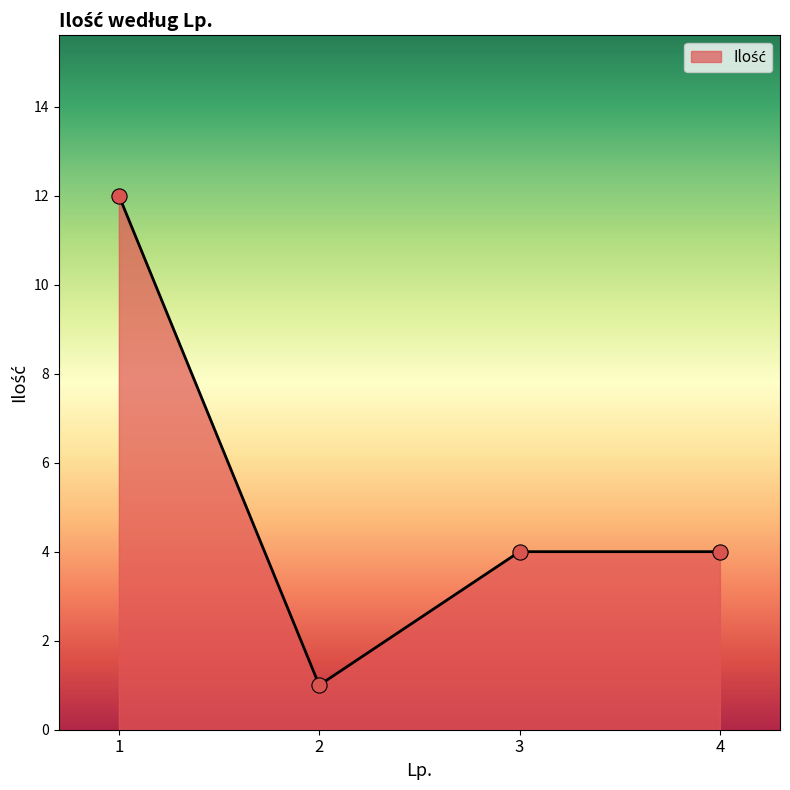

What is the change in value from 2 to 3?

+3